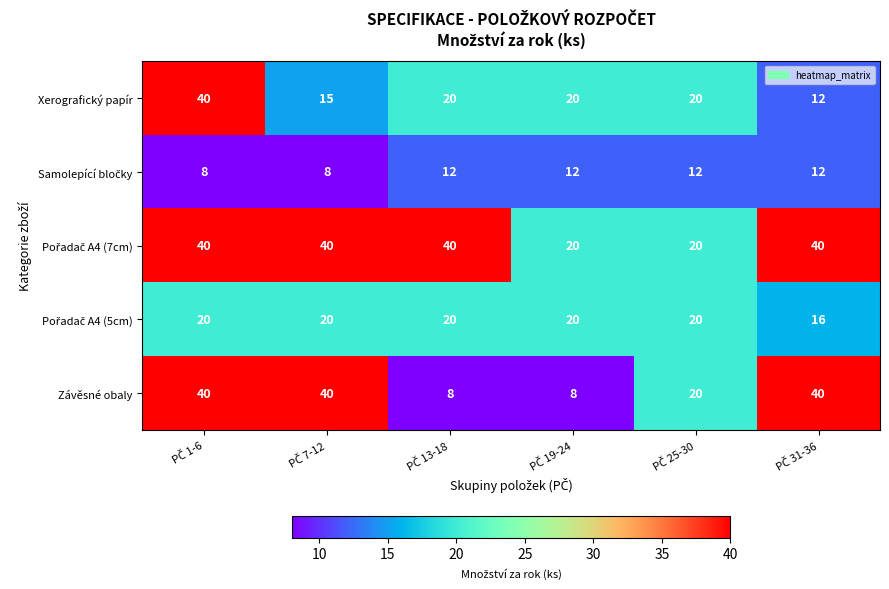

How many distinct data groups are displayed?

5